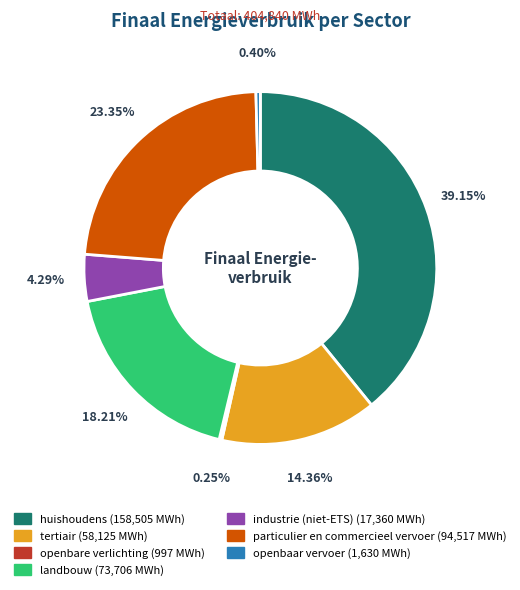

Between industrie (niet-ETS) and tertiair, which is larger?

tertiair